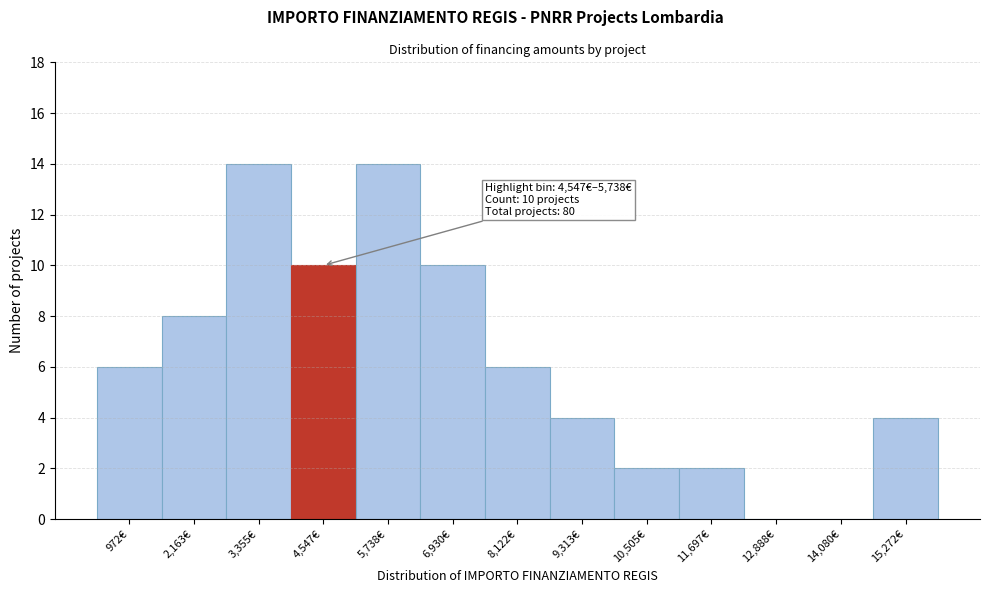

Reading left to right, transcribe all the data shown in this chart.

972€=6	2,163€=8	3,355€=14	4,547€=10	5,738€=14	6,930€=10	8,122€=6	9,313€=4	10,505€=2	11,697€=2	12,888€=0	14,080€=0	15,272€=4